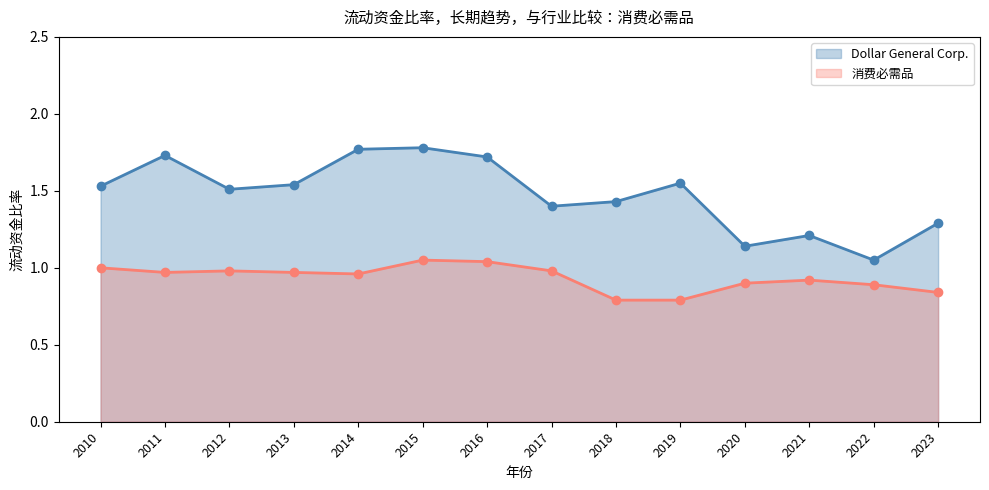

What are all the series names shown in the legend?

Dollar General Corp., 消费必需品